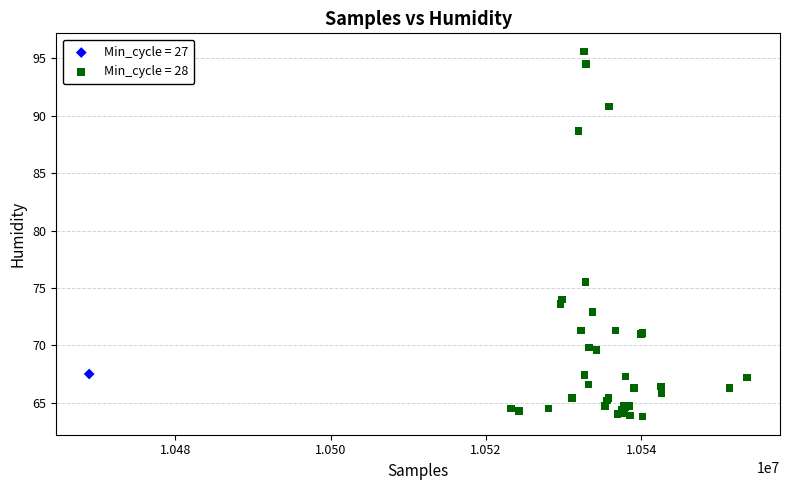

What are all the series names shown in the legend?

Min_cycle = 27, Min_cycle = 28